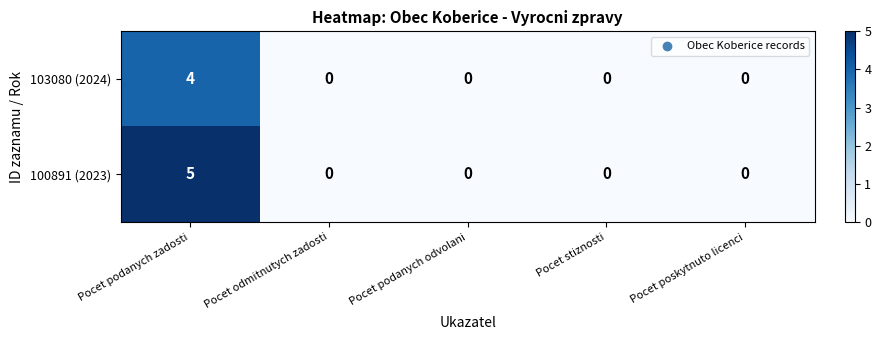

Rank the series by their average value, from highest to lowest.

100891 (2023), 103080 (2024)